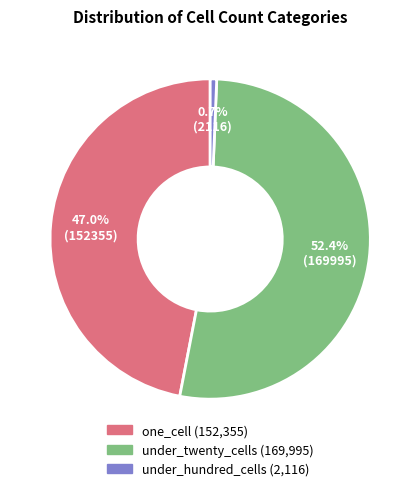

Rank the categories by value from lowest to highest.

under_hundred_cells, one_cell, under_twenty_cells